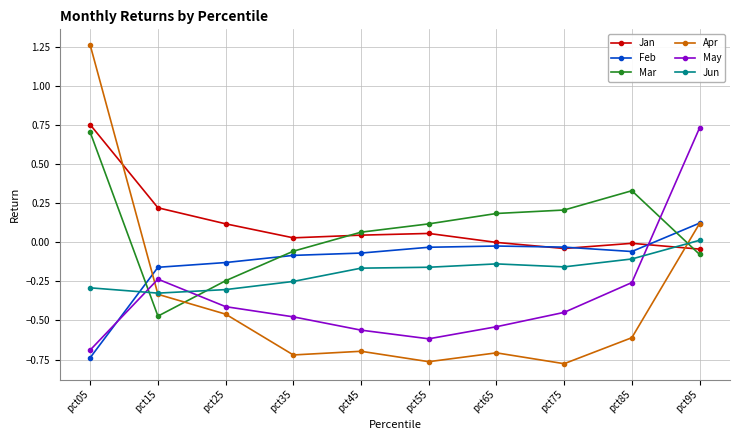

How many interior local peaks does the Mar series have?

1